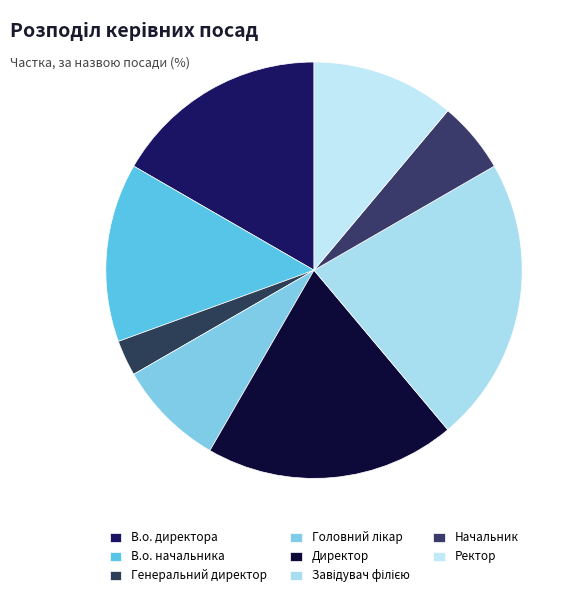

The Ректор slice represents 18% of the pie. True or false?

False